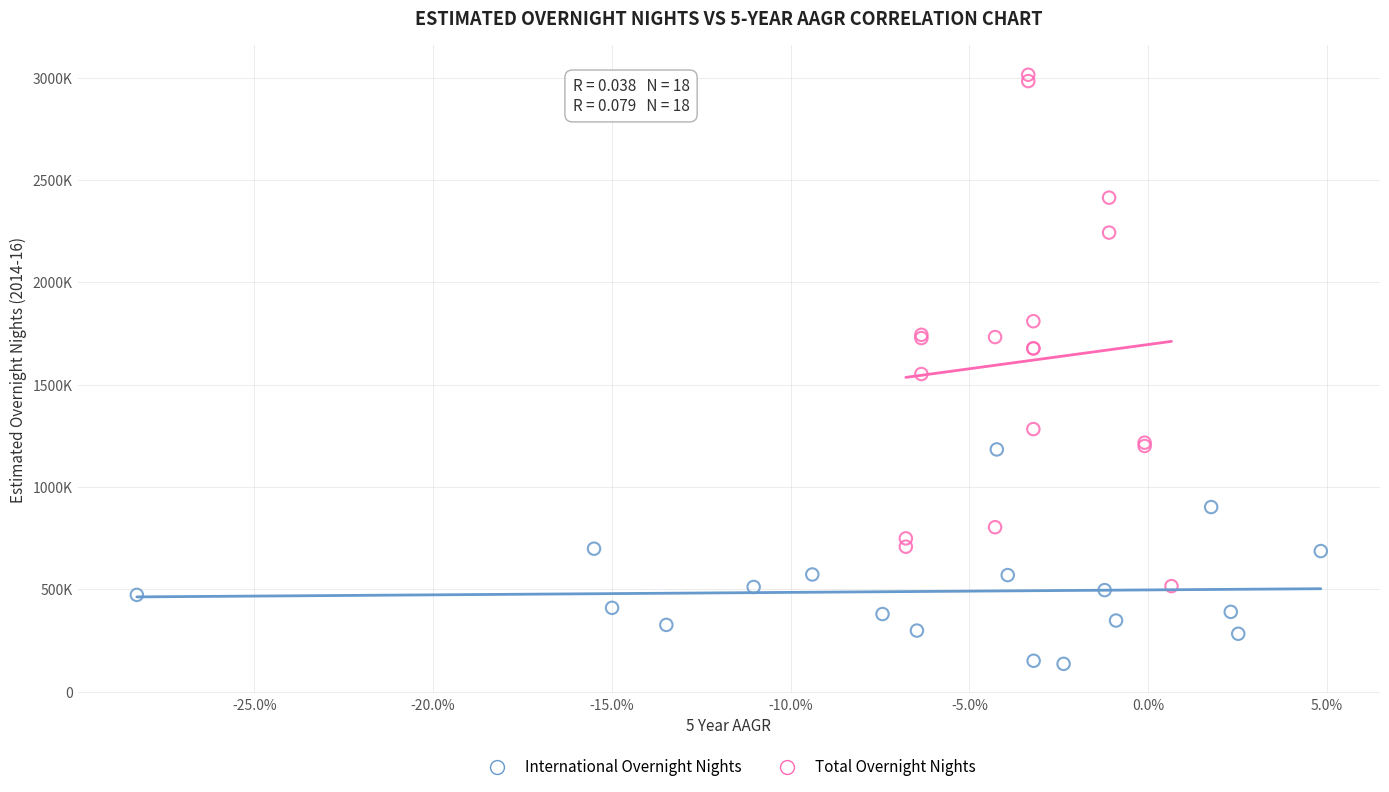

Which series contains the lowest Y value?

International Overnight Nights